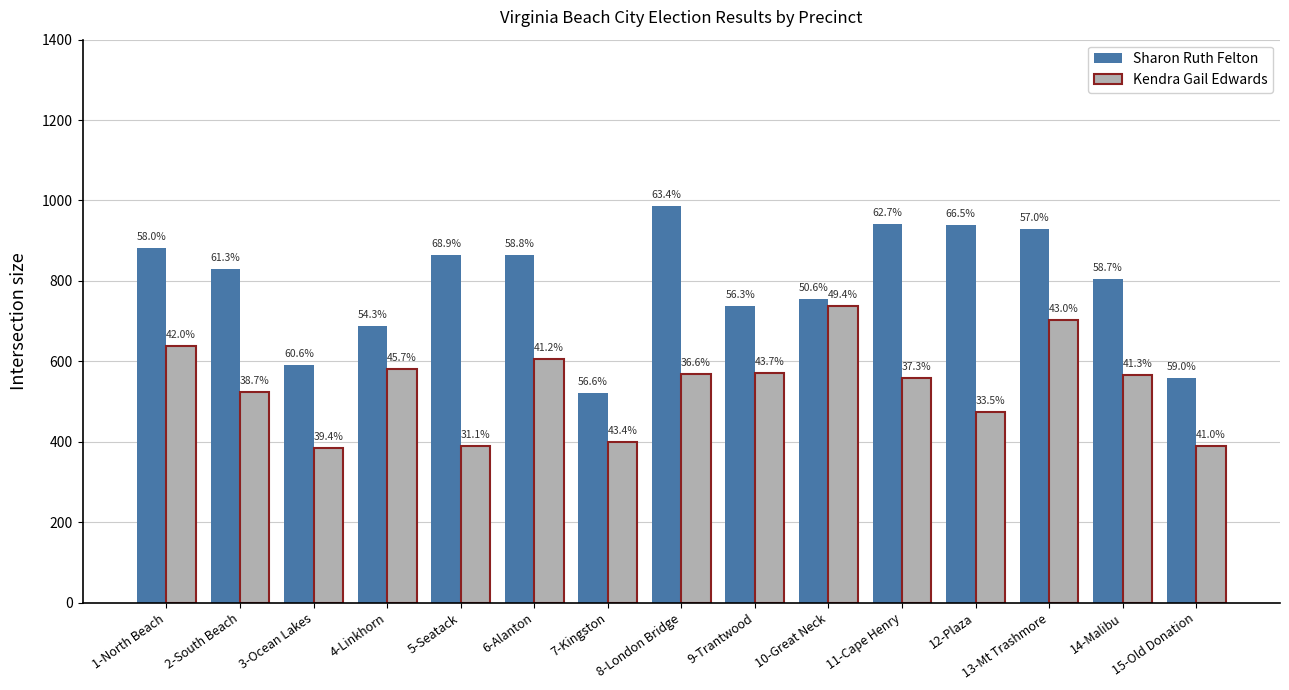

What are all the series names shown in the legend?

Sharon Ruth Felton, Kendra Gail Edwards